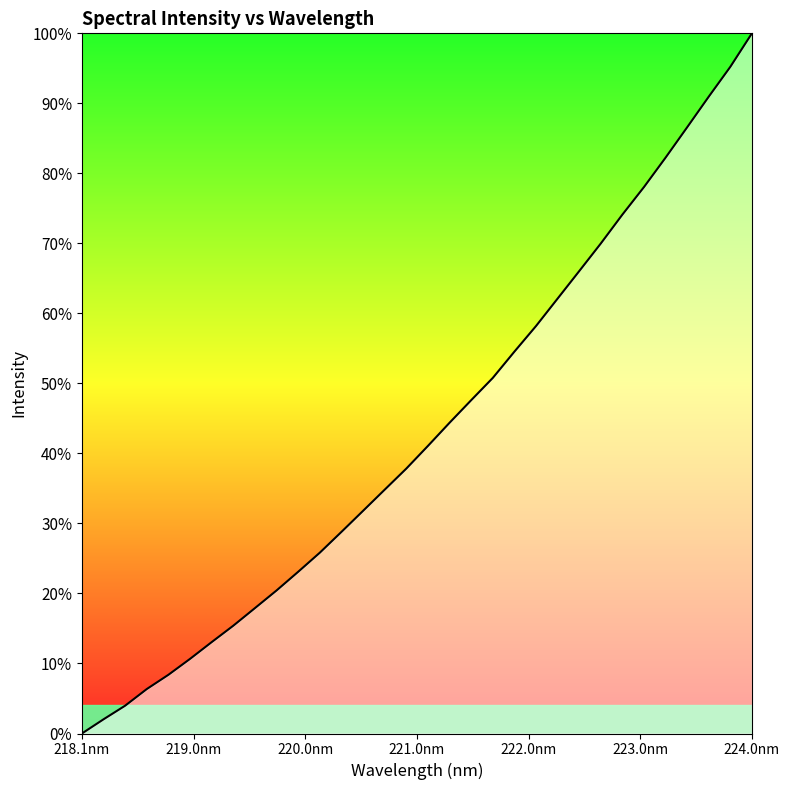

What is the greatest value displayed?

100.0